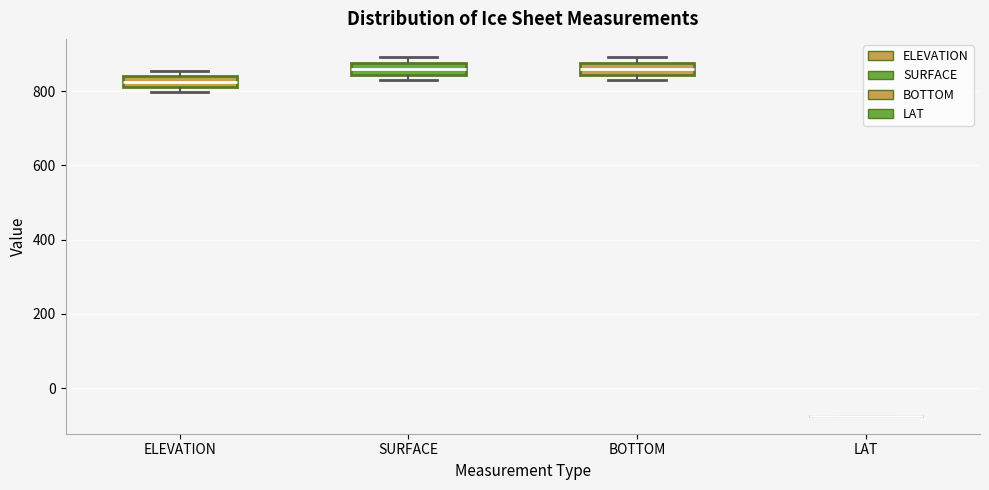

Where does the median line of the box for SURFACE sit on the y-axis? The values are not printed on the chart, so give them approximately, as read against the axis.

860